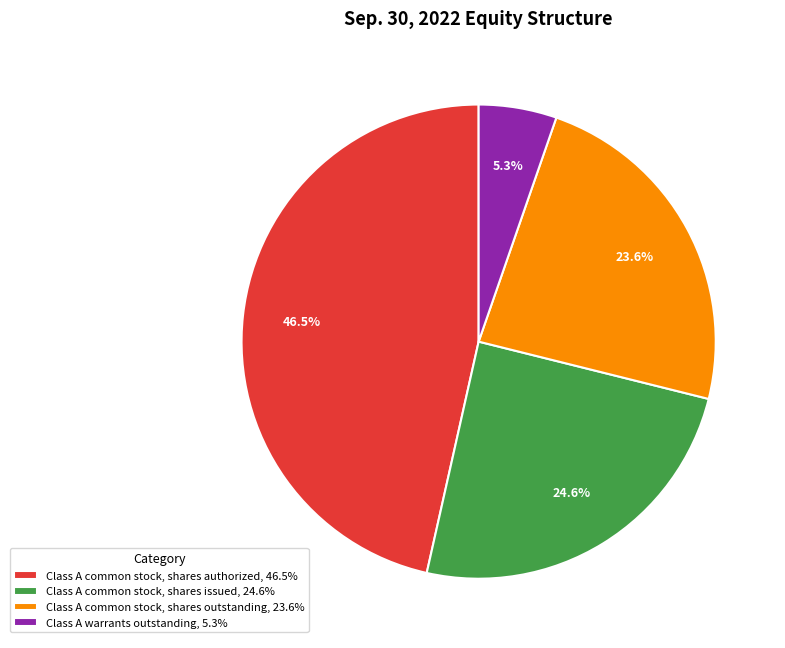

Which slice is the smallest?

Class A warrants outstanding, 5.3%